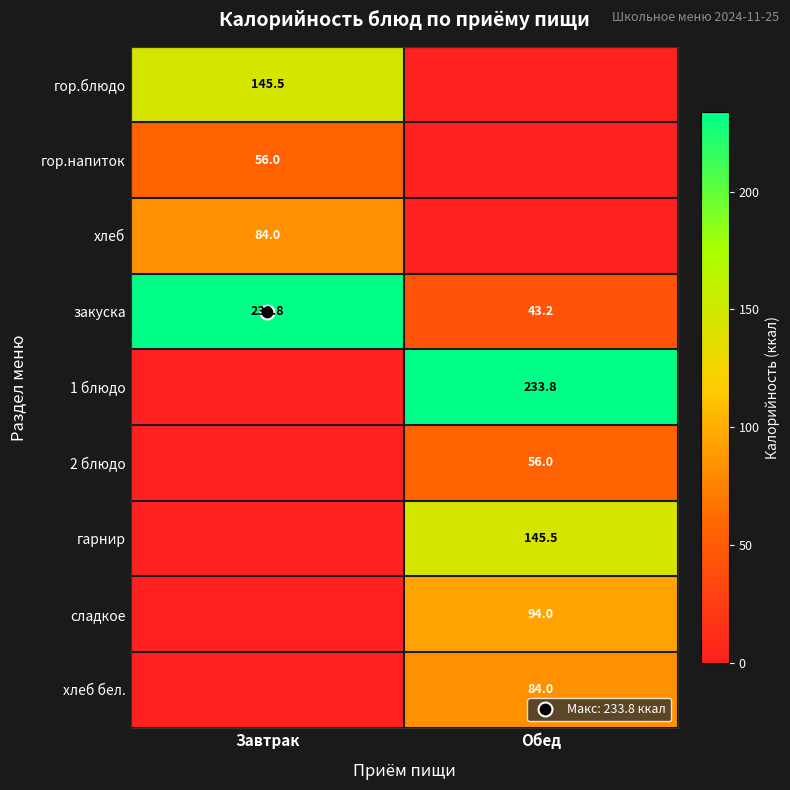

What is the total value across all series at Завтрак?

519.3